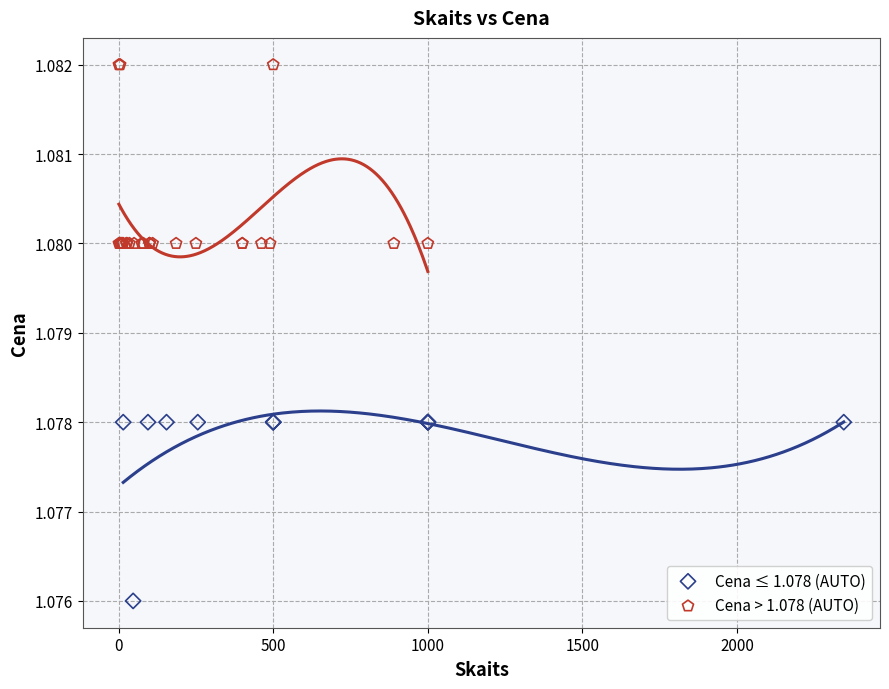

Which series contains the lowest Y value?

Cena ≤ 1.078 (AUTO)